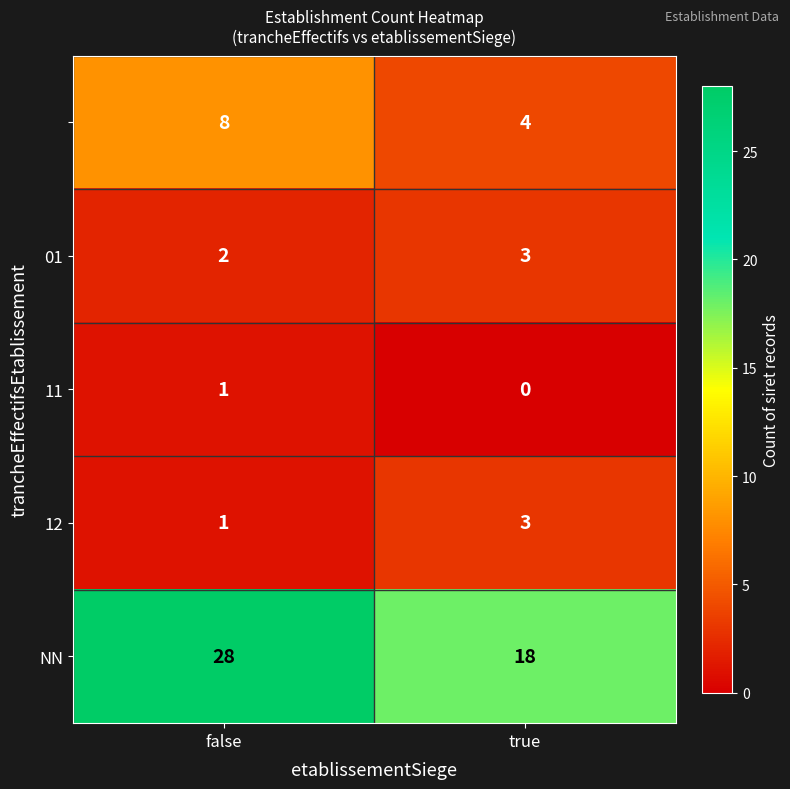

At which category is the sum across all series the highest?

false